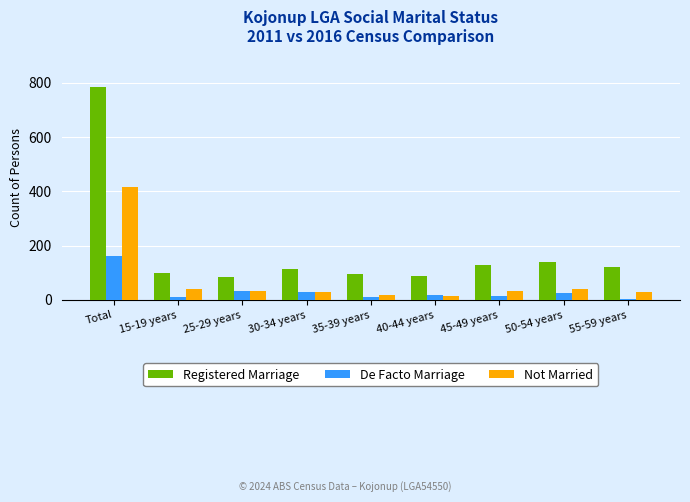

Rank the series by their maximum value, from highest to lowest.

Registered Marriage, Not Married, De Facto Marriage